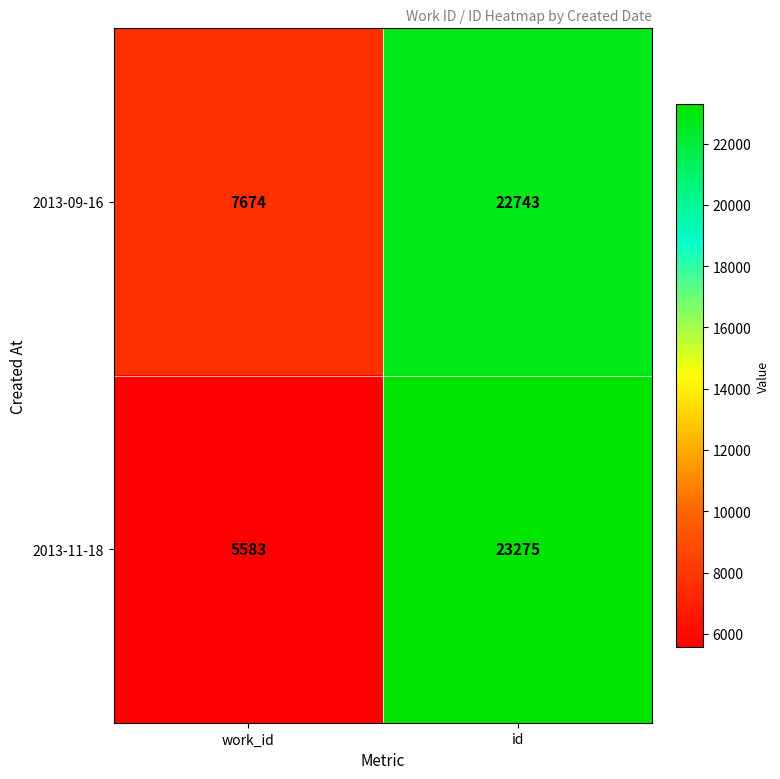

The 2013-11-18 series shows 23275 at id. True or false?

True